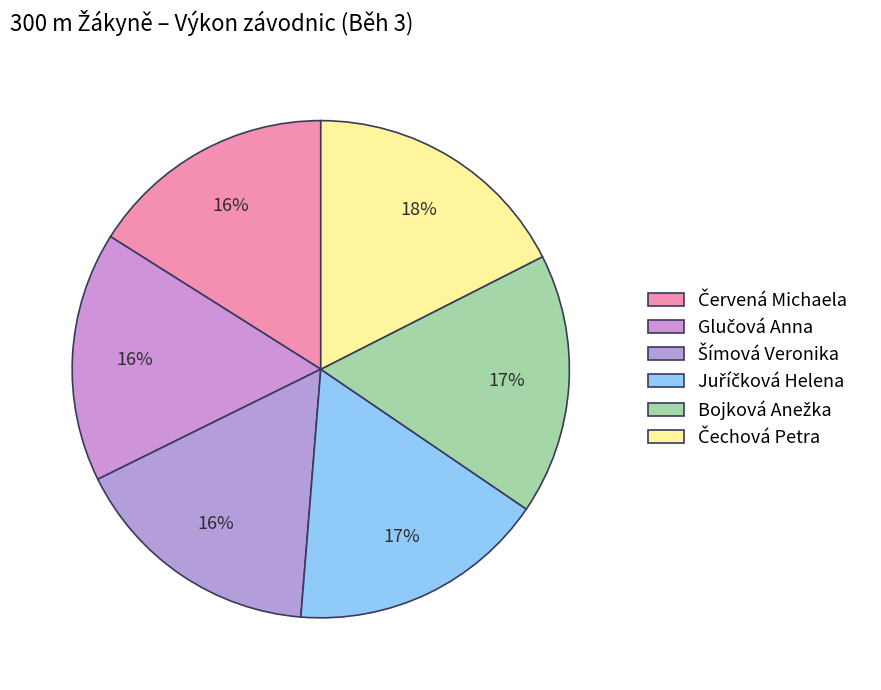

What is the smallest slice in the pie chart?

Červená Michaela